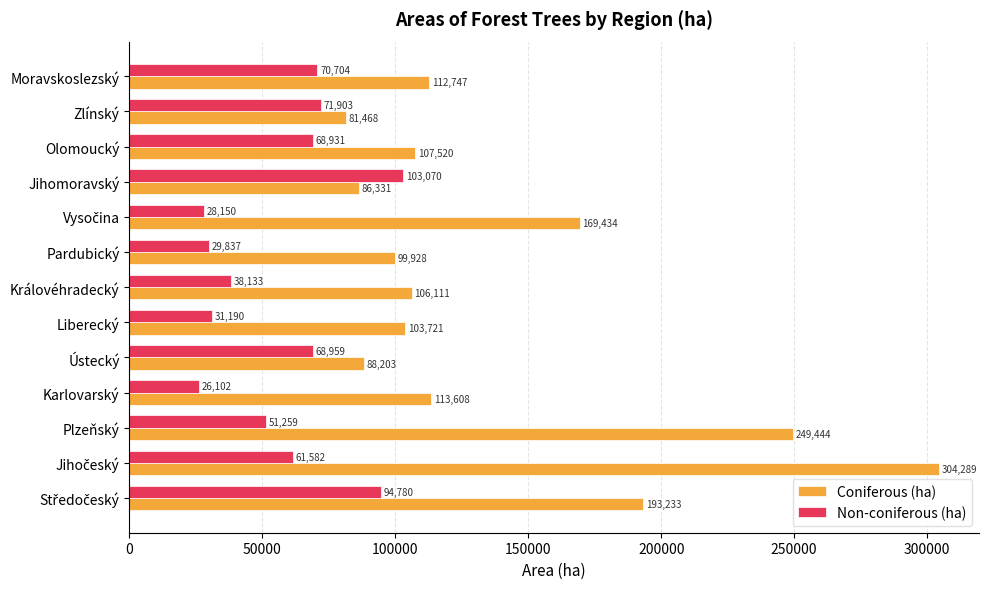

Is the value of Coniferous (ha) at Zlínský greater than the value of Non-coniferous (ha) at Jihomoravský?

No